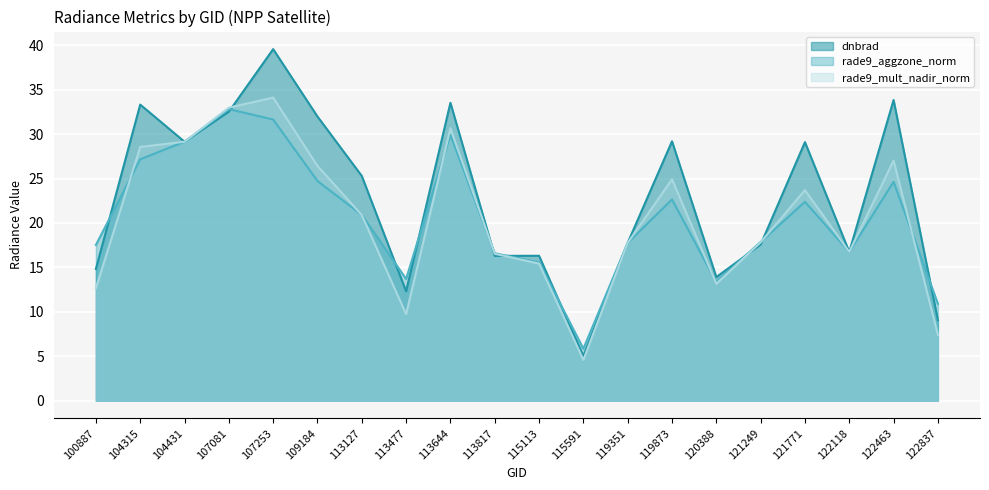

Which label corresponds to the smallest value in the chart?

115591